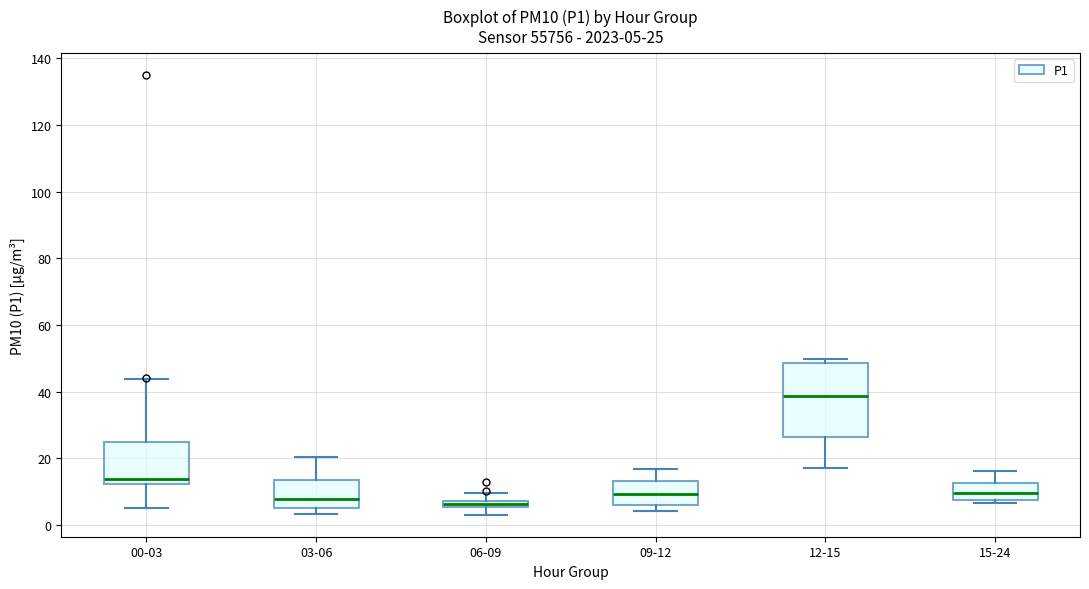

Which box is the tallest, from its lower edge to its upper edge?

12-15